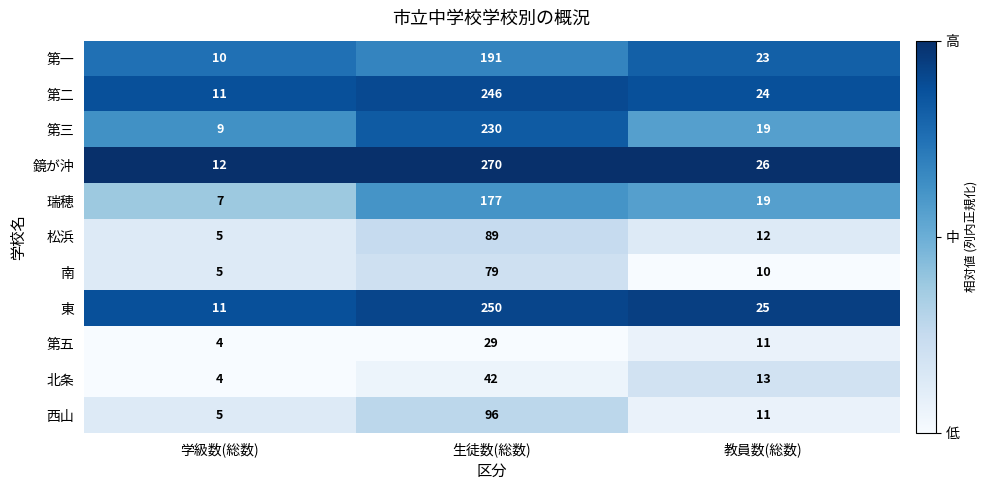

At which label is 第五 closest to 16?

教員数(総数)